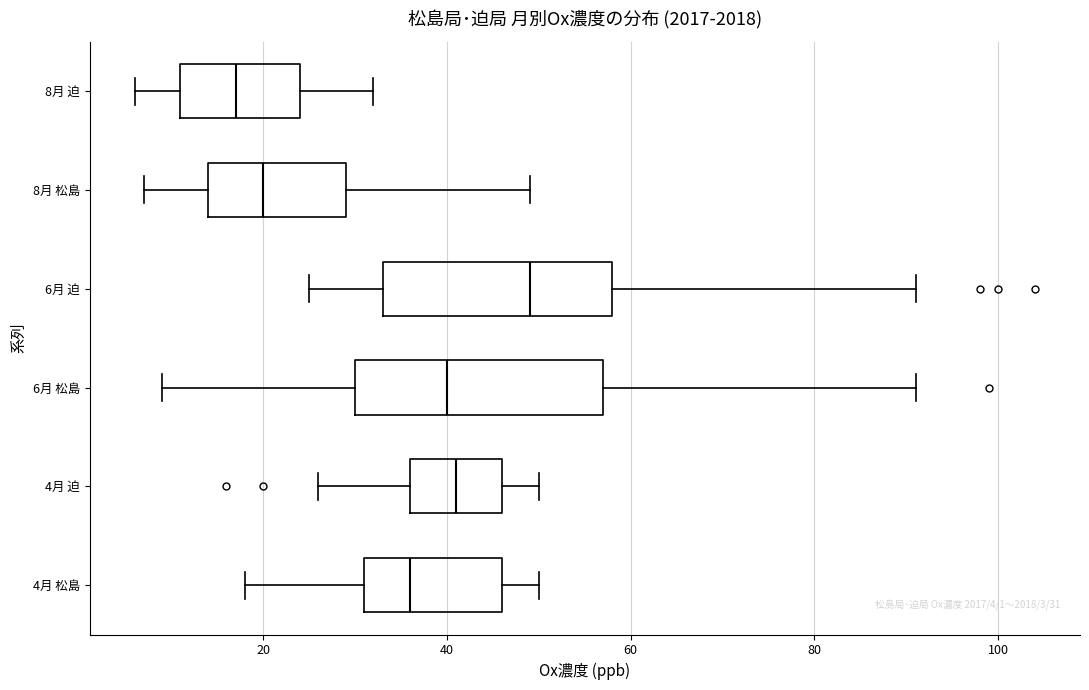

Which box is the widest, from its left edge to its right edge?

6月 松島